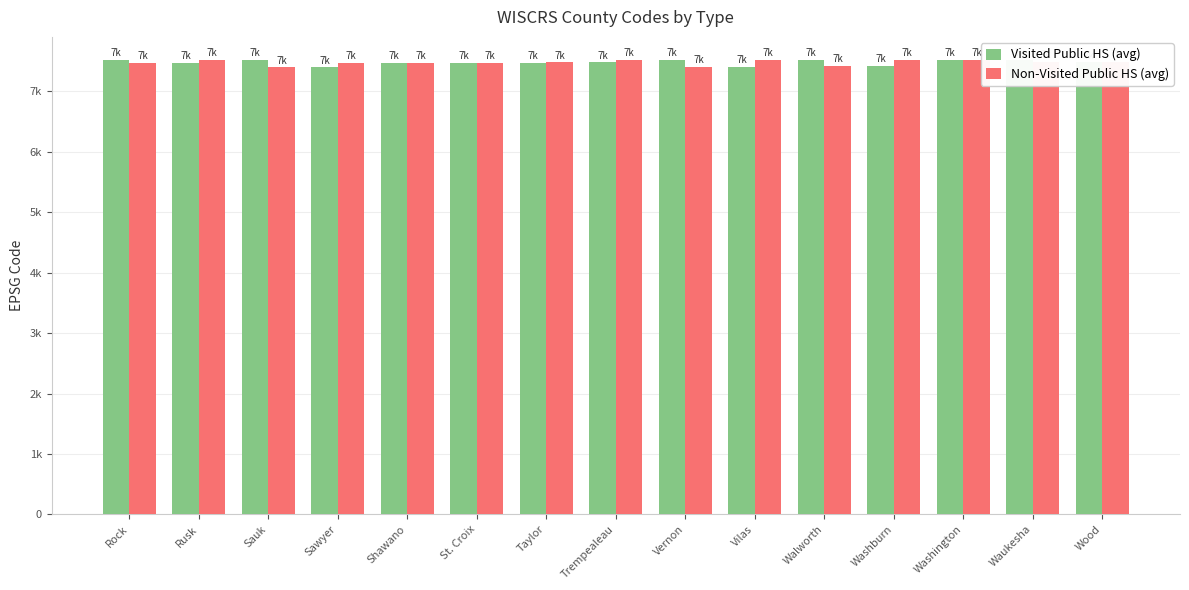

What is the difference between the highest and lowest values at Shawano?

3